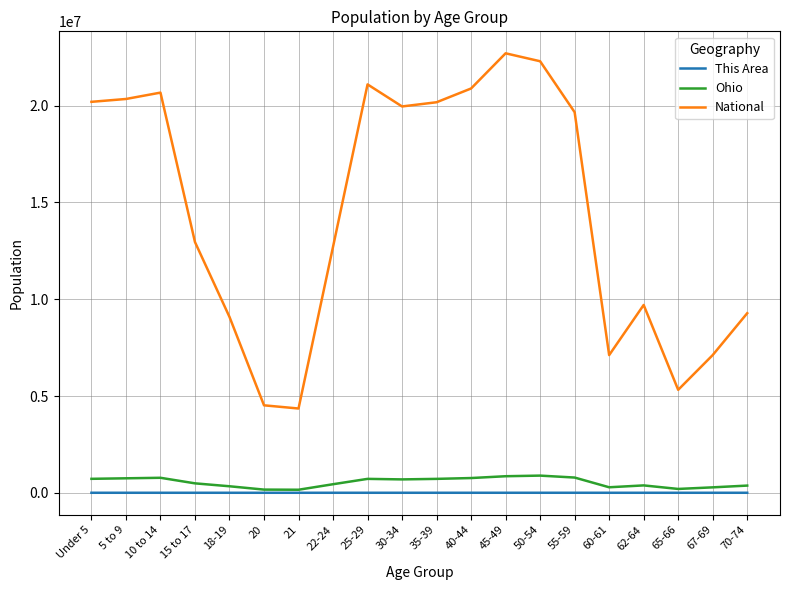

What is the maximum value shown in the chart?

22708591